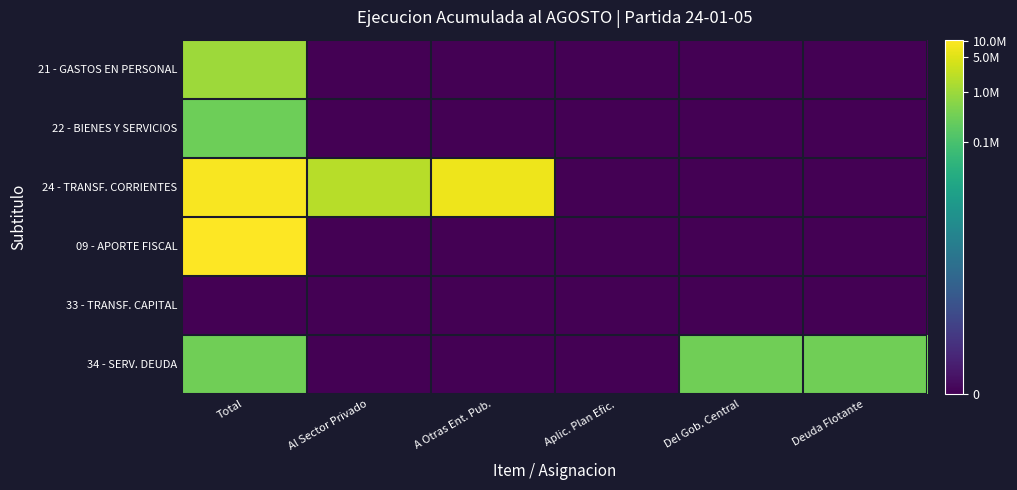

Reading left to right, transcribe all the data shown in this chart.

21 - GASTOS EN PERSONAL: Total=13.8	Al Sector Privado=0.0	A Otras Ent. Pub.=0.0	Aplic. Plan Efic.=0.0	Del Gob. Central=0.0	Deuda Flotante=0.0
22 - BIENES Y SERVICIOS: Total=12.6	Al Sector Privado=0.0	A Otras Ent. Pub.=0.0	Aplic. Plan Efic.=0.0	Del Gob. Central=0.0	Deuda Flotante=0.0
24 - TRANSF. CORRIENTES: Total=16.0	Al Sector Privado=14.5	A Otras Ent. Pub.=15.8	Aplic. Plan Efic.=0.0	Del Gob. Central=0.0	Deuda Flotante=0.0
09 - APORTE FISCAL: Total=16.2	Al Sector Privado=0.0	A Otras Ent. Pub.=0.0	Aplic. Plan Efic.=0.0	Del Gob. Central=0.0	Deuda Flotante=0.0
33 - TRANSF. CAPITAL: Total=0.0	Al Sector Privado=0.0	A Otras Ent. Pub.=0.0	Aplic. Plan Efic.=0.0	Del Gob. Central=0.0	Deuda Flotante=0.0
34 - SERV. DEUDA: Total=12.7	Al Sector Privado=0.0	A Otras Ent. Pub.=0.0	Aplic. Plan Efic.=0.0	Del Gob. Central=12.7	Deuda Flotante=12.7